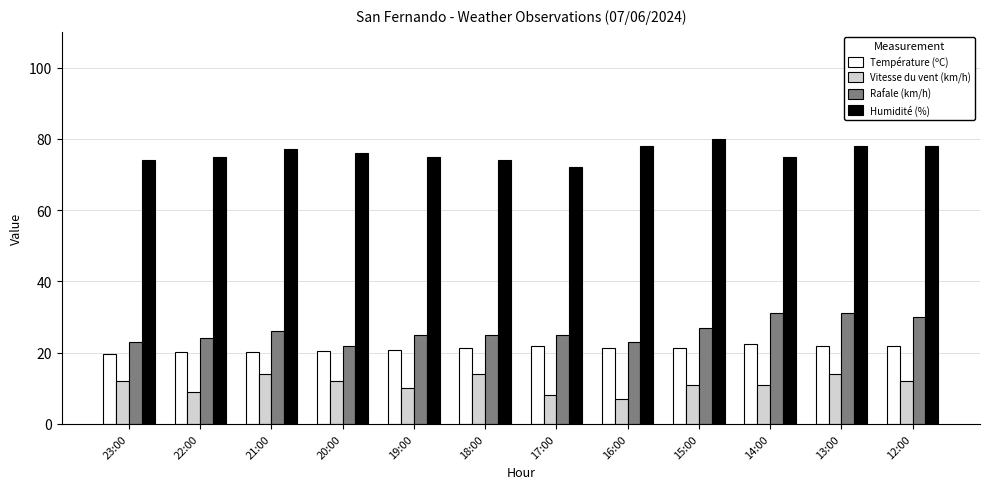

What is the highest value of the Vitesse du vent (km/h) series?

14.0